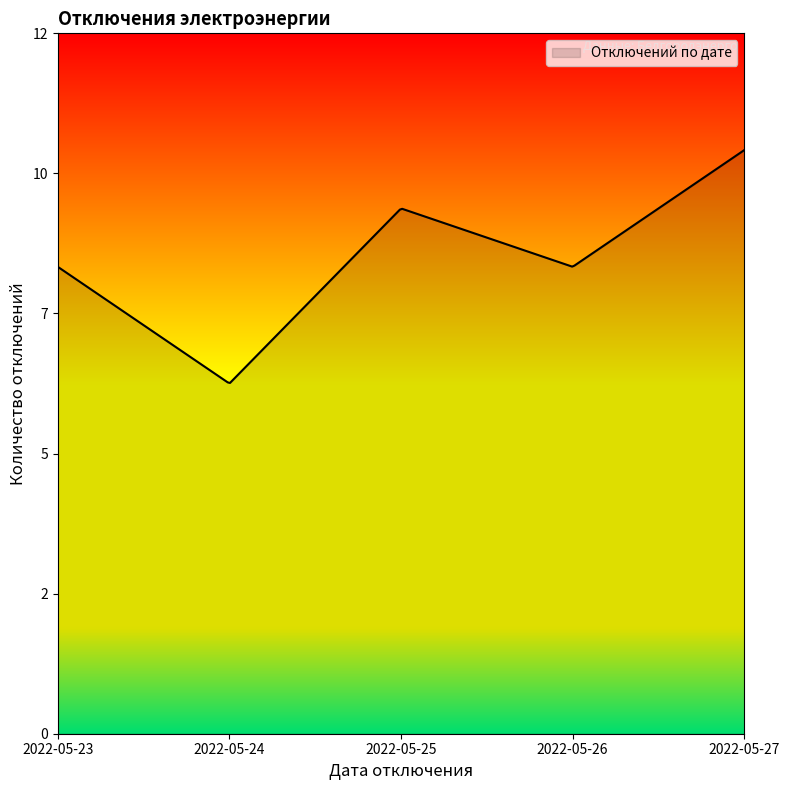

At which label is the value closest to 8?

2022-05-23